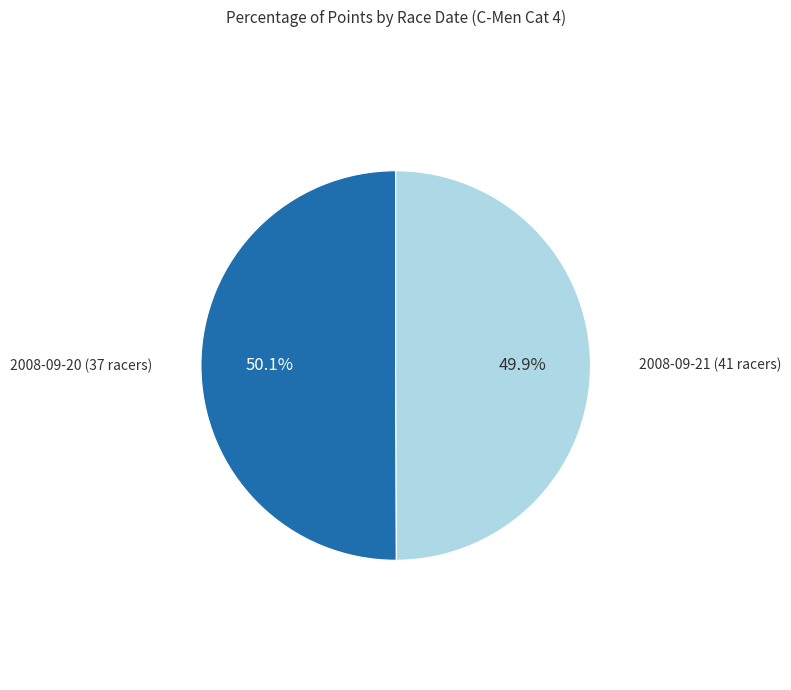

Does any single category account for the majority?

Yes